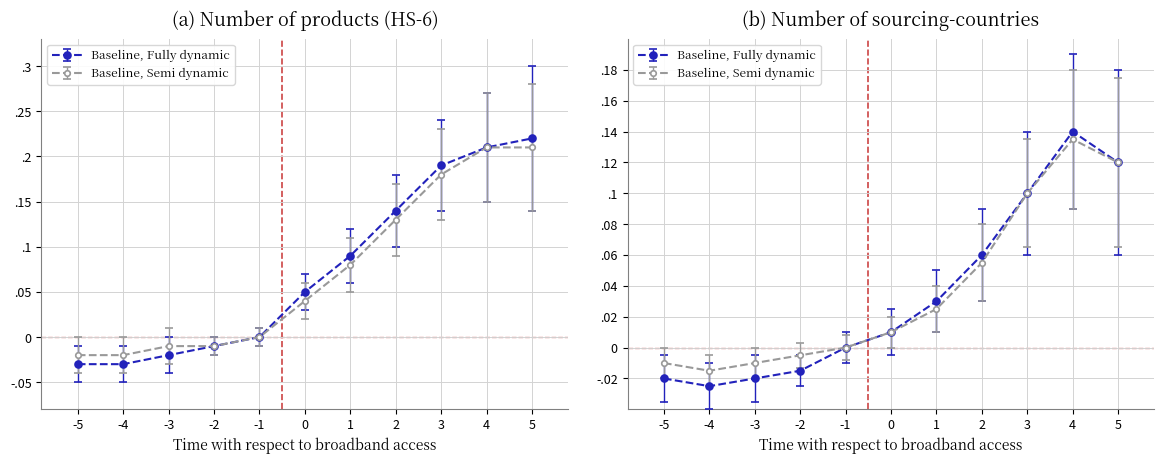

True or false: Baseline, Semi dynamic and Baseline, Fully dynamic cross at least once.

False